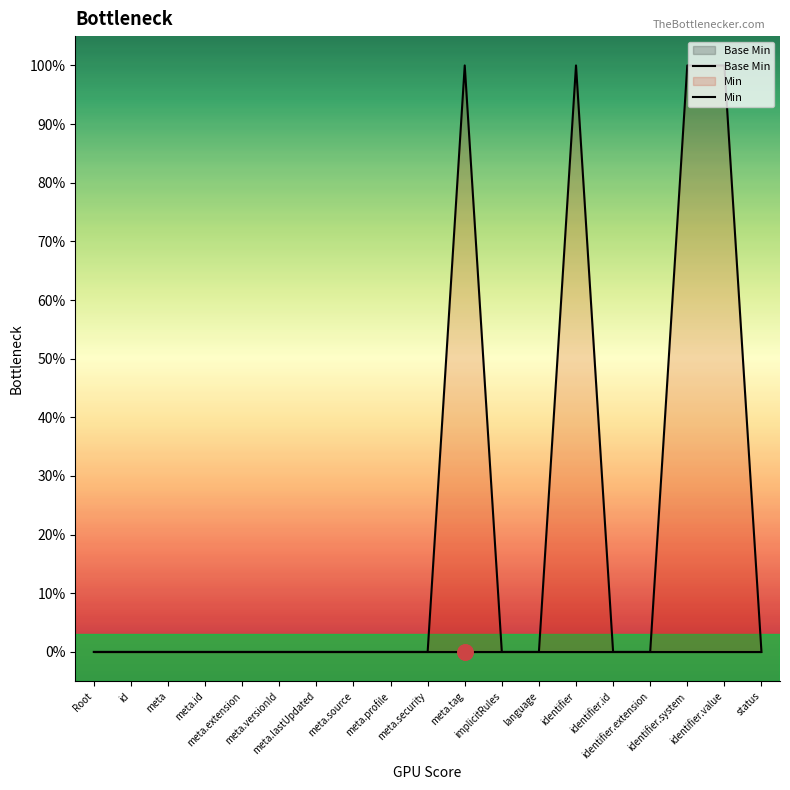

Which series has the largest total across all categories?

Min